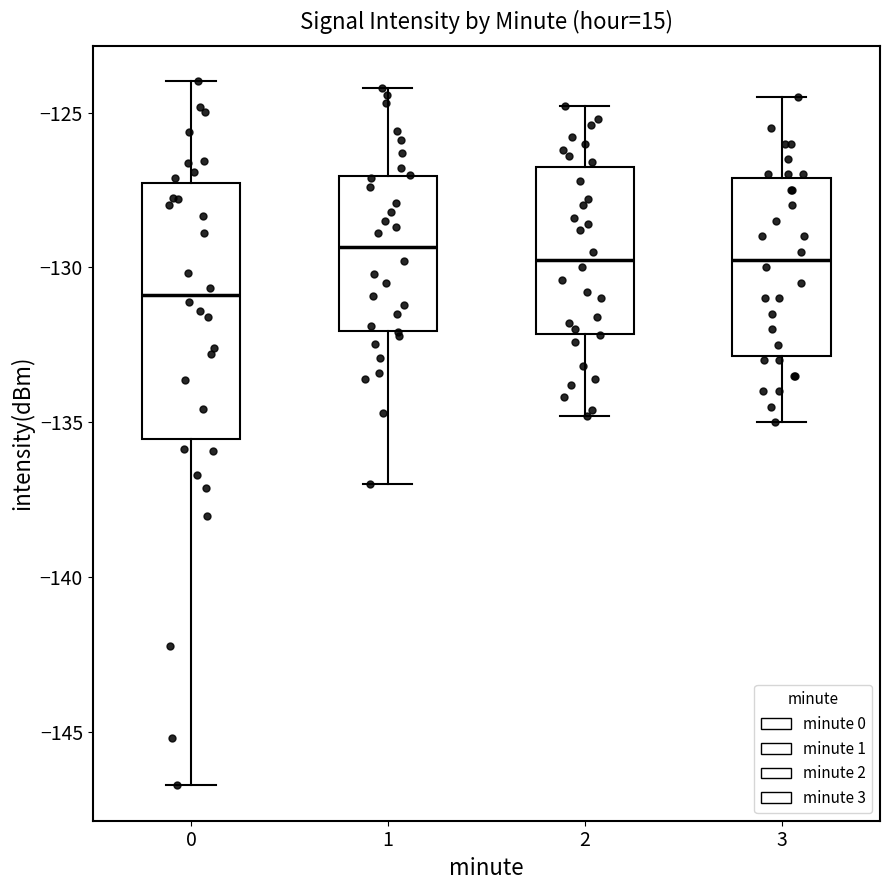

Reading left to right, read every box against the y-axis: the position of its median line, the range the box covers, and the ends of its whiskers. The values are not printed on the chart, so give them approximately, as read against the axis.

0: median -131.0, box -135.5 to -127.5, whiskers -146.5 to -124.0
1: median -129.5, box -132.0 to -127.0, whiskers -137.0 to -124.0
2: median -129.5, box -132.0 to -126.5, whiskers -135.0 to -125.0
3: median -129.5, box -133.0 to -127.0, whiskers -135.0 to -124.5